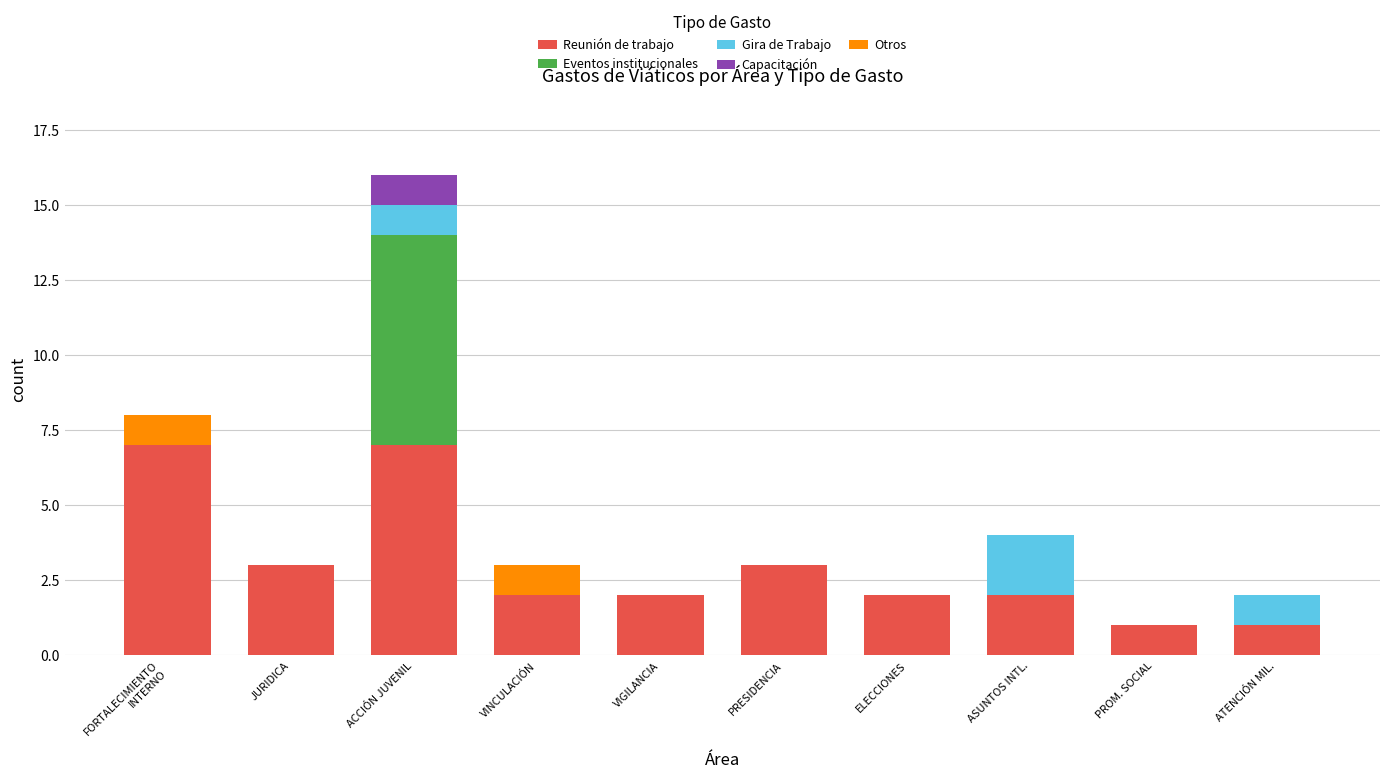

Is it true that Reunión de trabajo equals 2 at ELECCIONES?

True